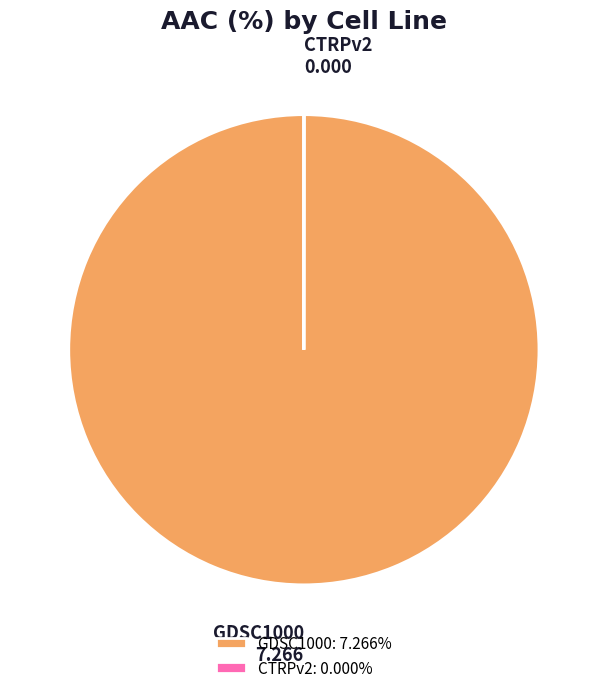

Is there any slice that represents more than half of the pie?

Yes